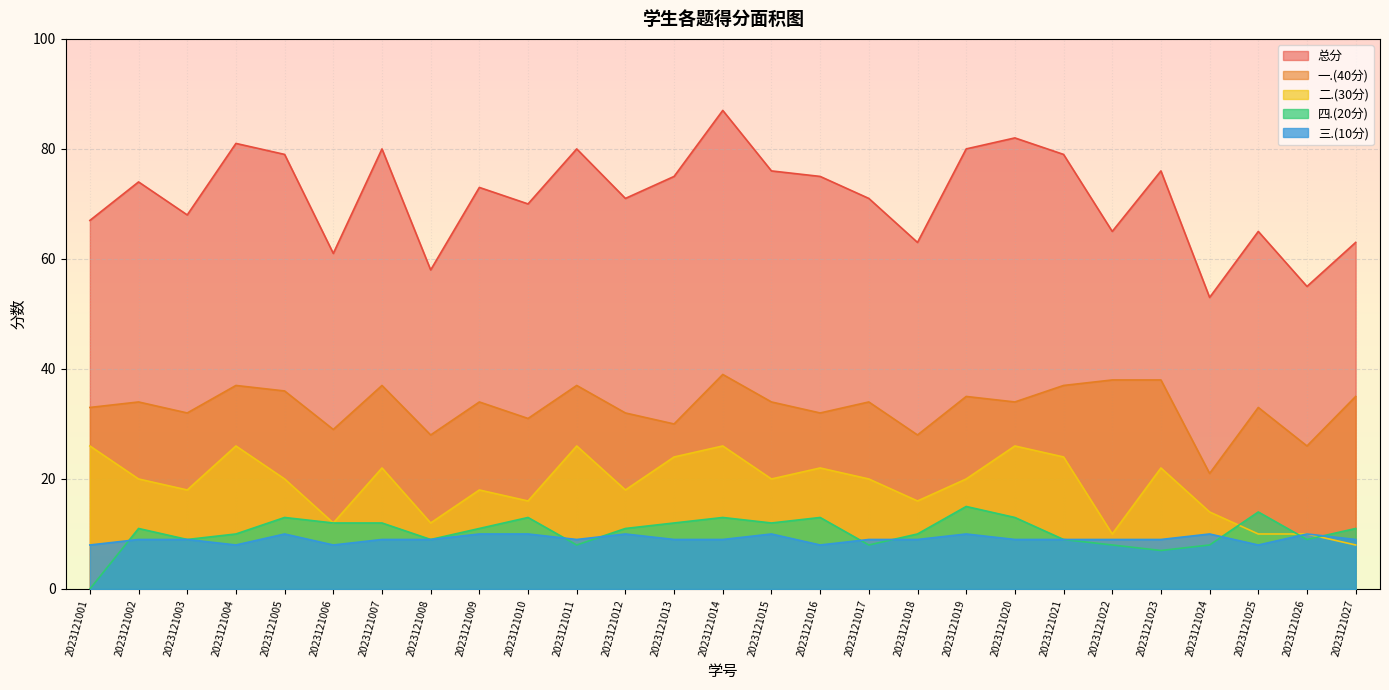

What is the sum of the 四.(20分) values at 2023121008 and 2023121016?

22